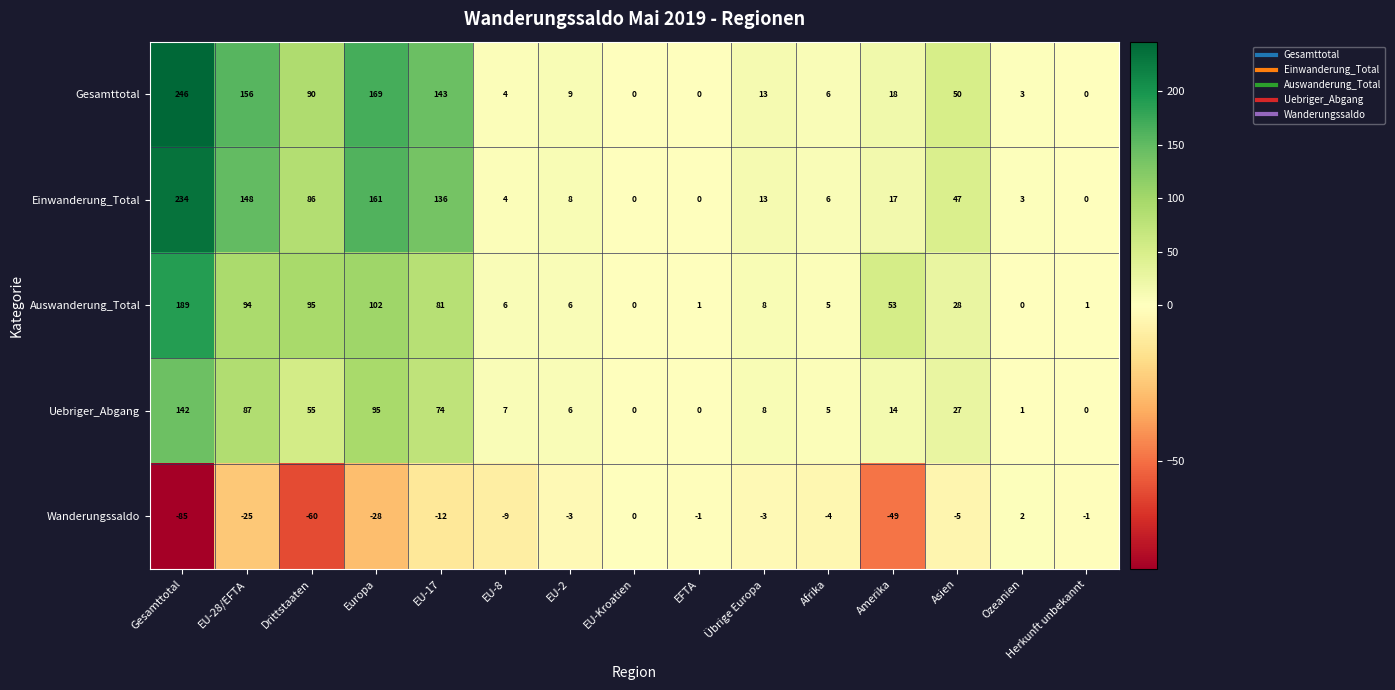

How many positive values does the Auswanderung_Total series have?

13